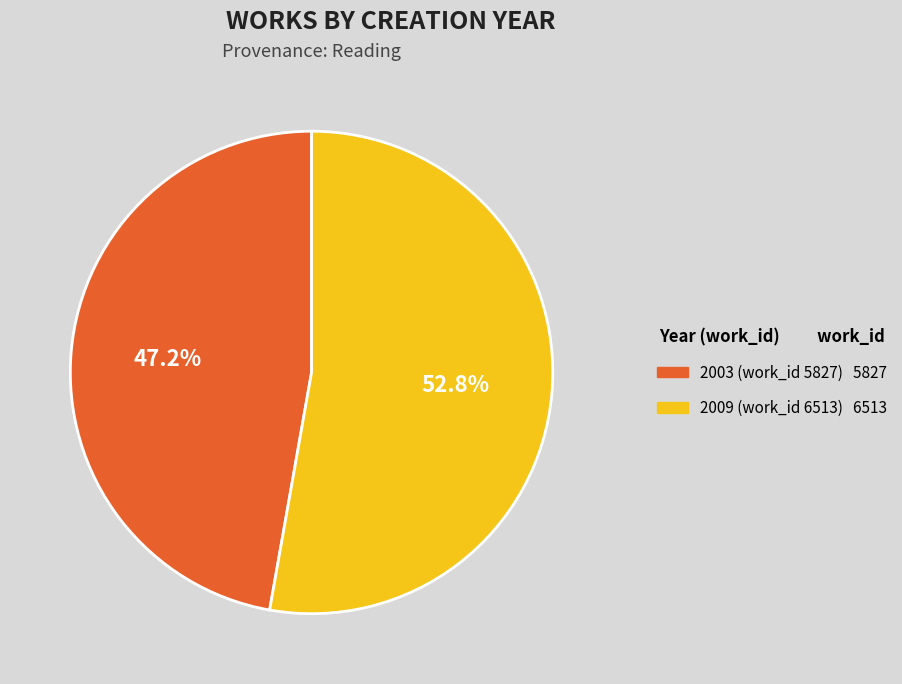

Approximately how many times larger is the value at 2003 (work_id 5827) compared to 2009 (work_id 6513)?

0.9